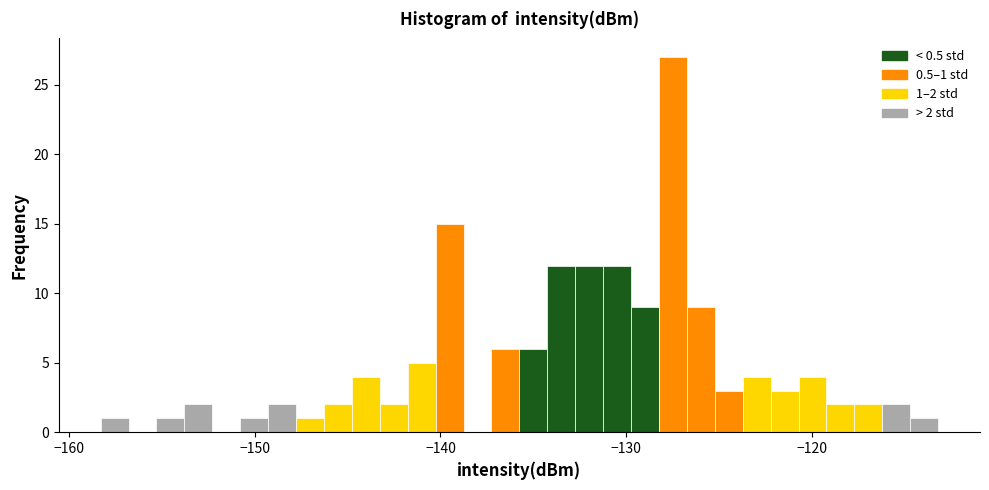

Around what value on the x-axis is the tallest bar? Give the approximate position of its centre, as read against the axis.

-127